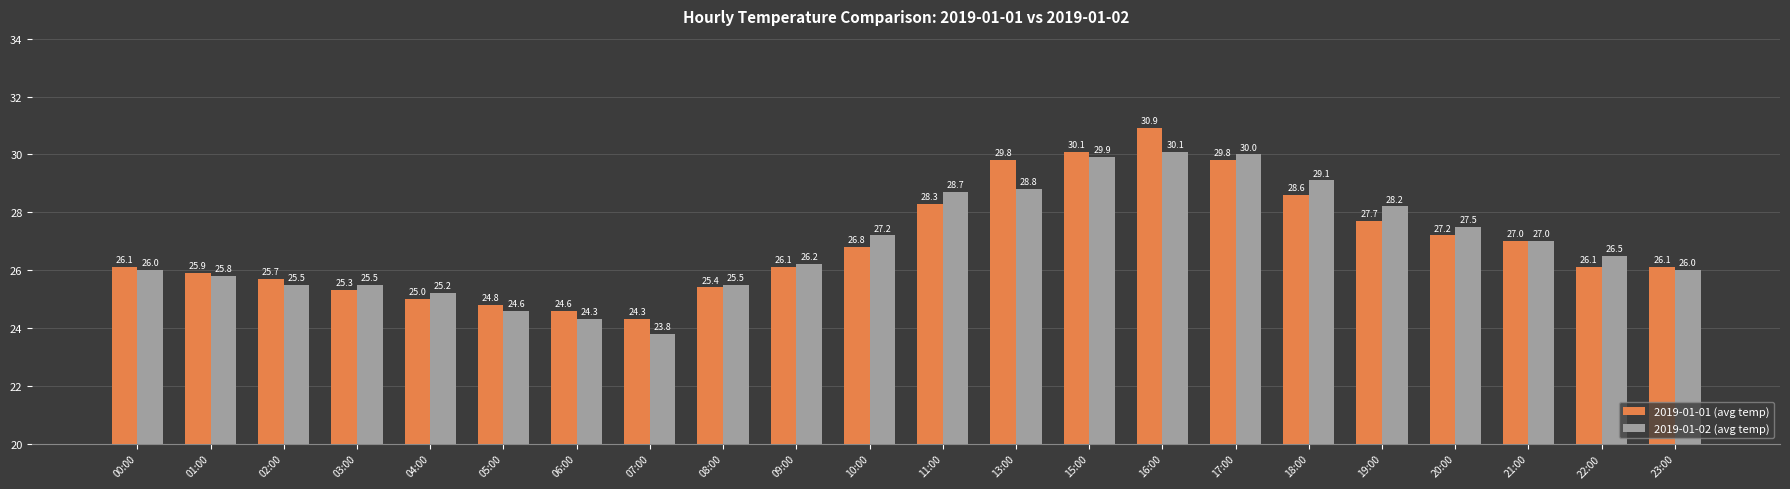

Reading right to left, extract all data points from this chart.

2019-01-01 (avg temp): 26.1	26.1	27.0	27.2	27.7	28.6	29.8	30.9	30.1	29.8	28.3	26.8	26.1	25.4	24.3	24.6	24.8	25.0	25.3	25.7	25.9	26.1
2019-01-02 (avg temp): 26.0	26.5	27.0	27.5	28.2	29.1	30.0	30.1	29.9	28.8	28.7	27.2	26.2	25.5	23.8	24.3	24.6	25.2	25.5	25.5	25.8	26.0